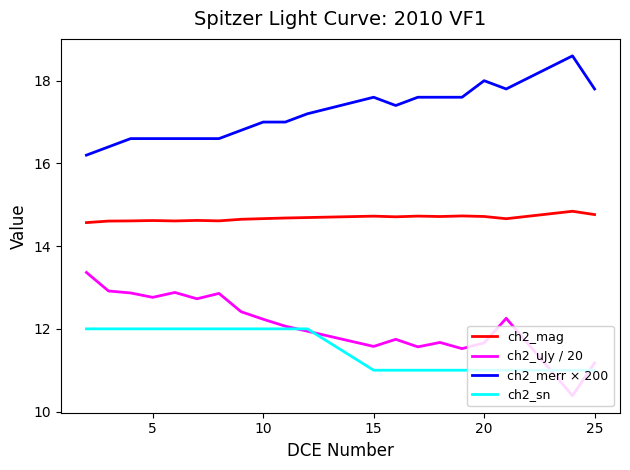

List the series in order of their peak value, highest first.

ch2_merr × 200, ch2_mag, ch2_uJy / 20, ch2_sn